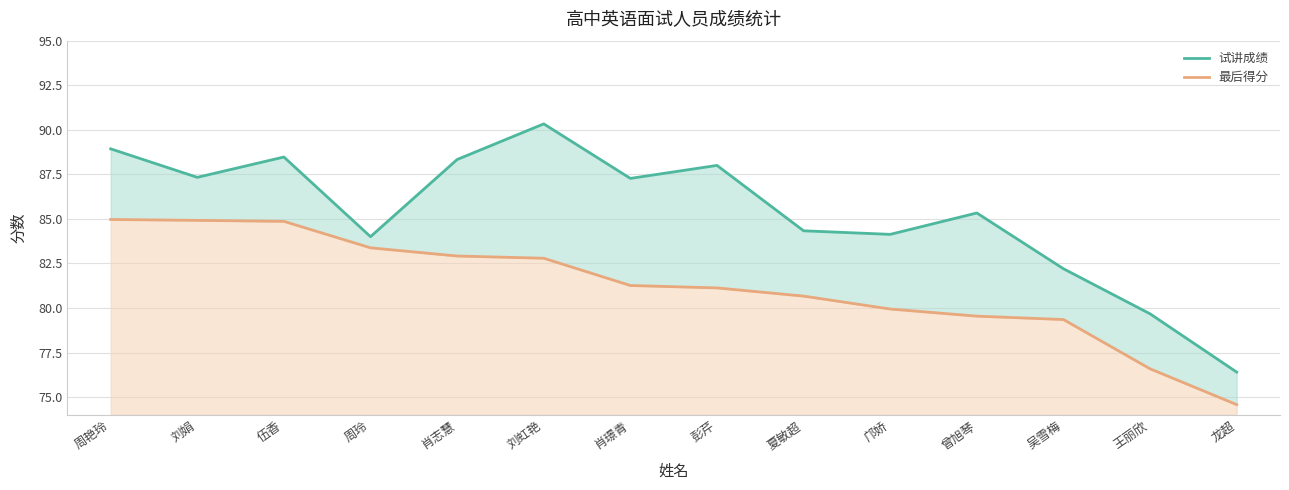

Which series has the largest range (max minus min)?

试讲成绩